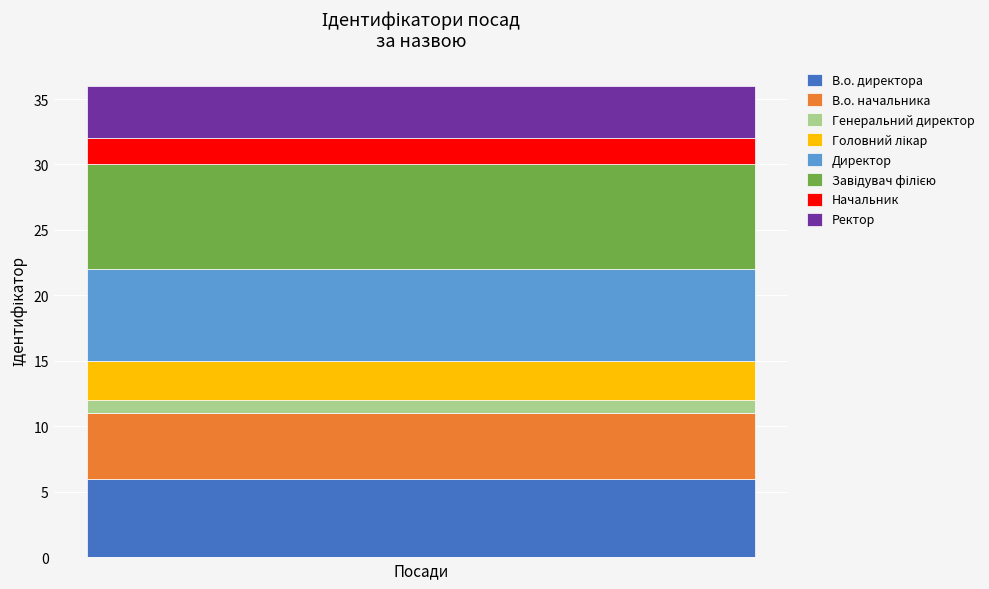

The value of В.о. директора at Посади is 6. True or false?

True